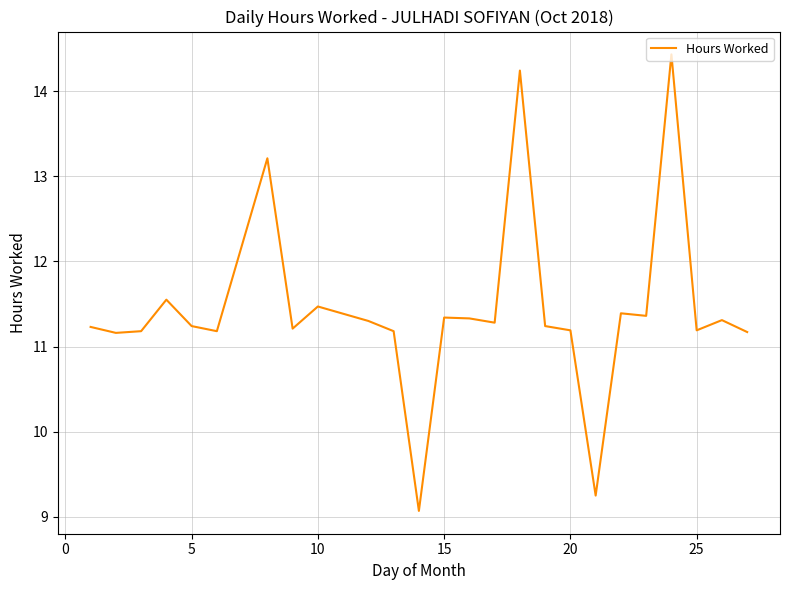

What is the difference between the maximum and minimum values?

5.4